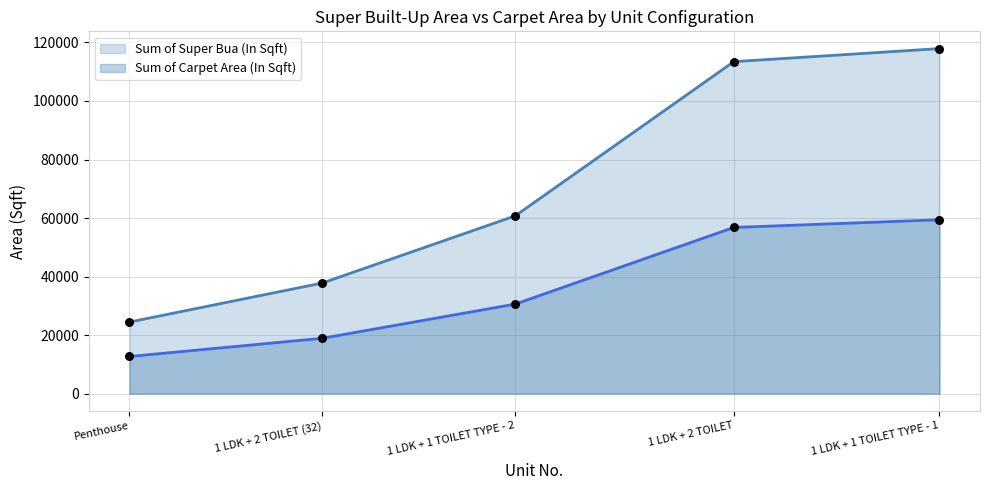

Which series reaches the maximum Y coordinate?

Sum of Super Bua (In Sqft)